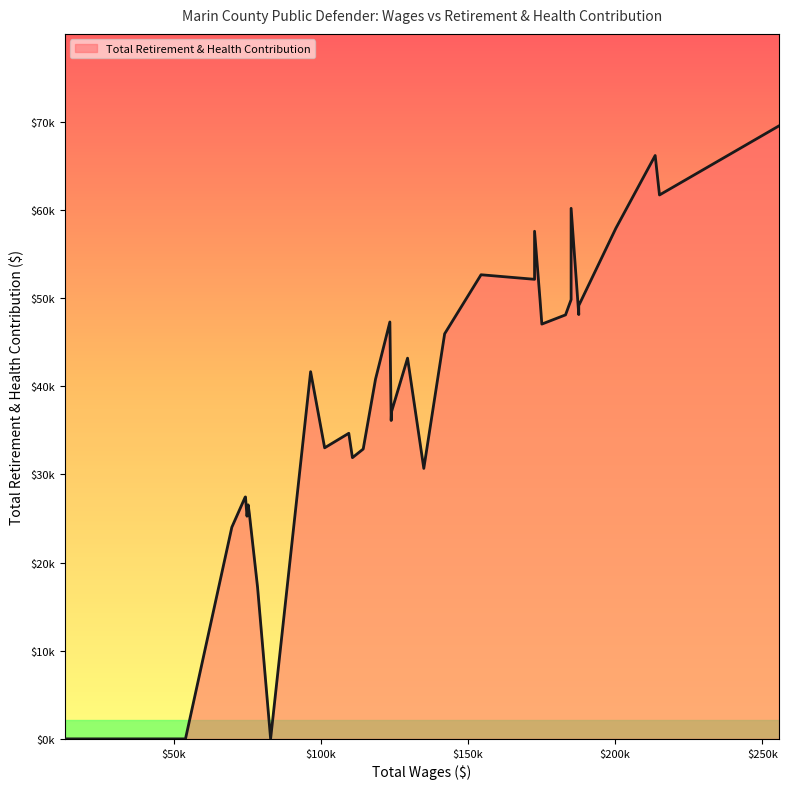

How many points are lower than both their immediate neighbors (excluding endpoints)?

9